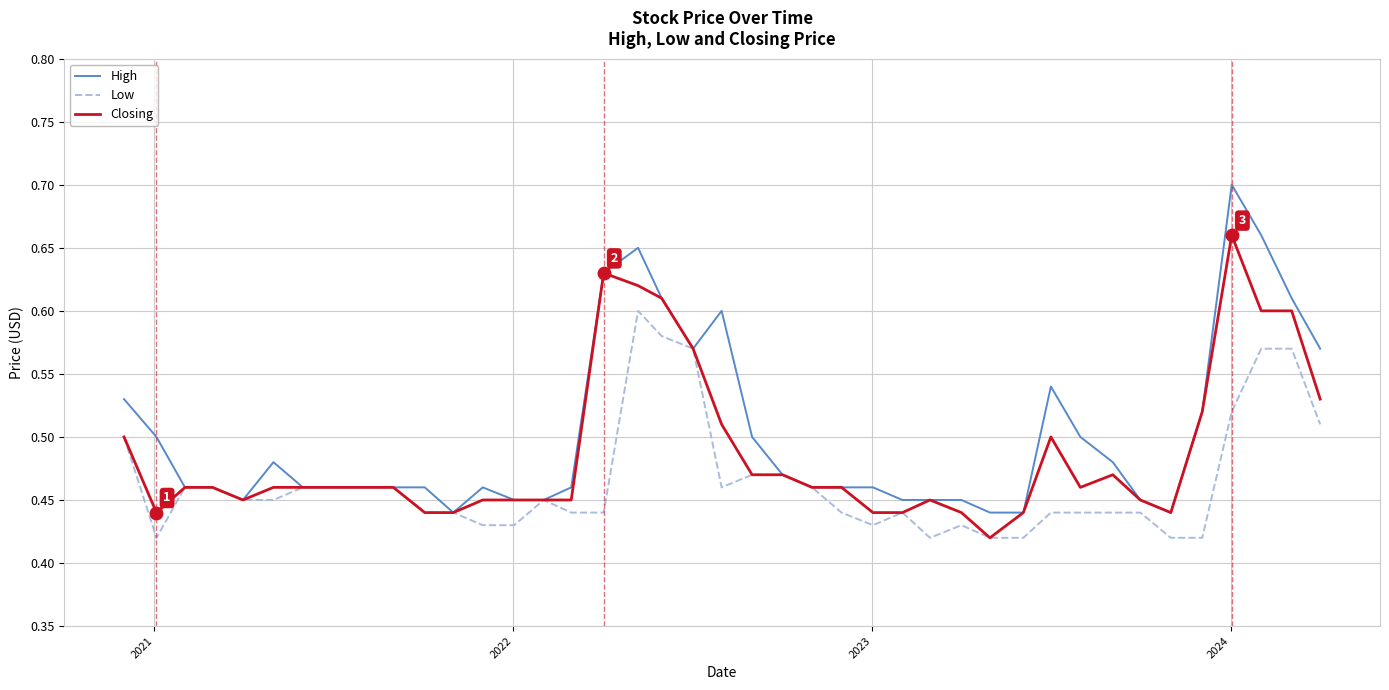

Which series has the widest spread of values?

High